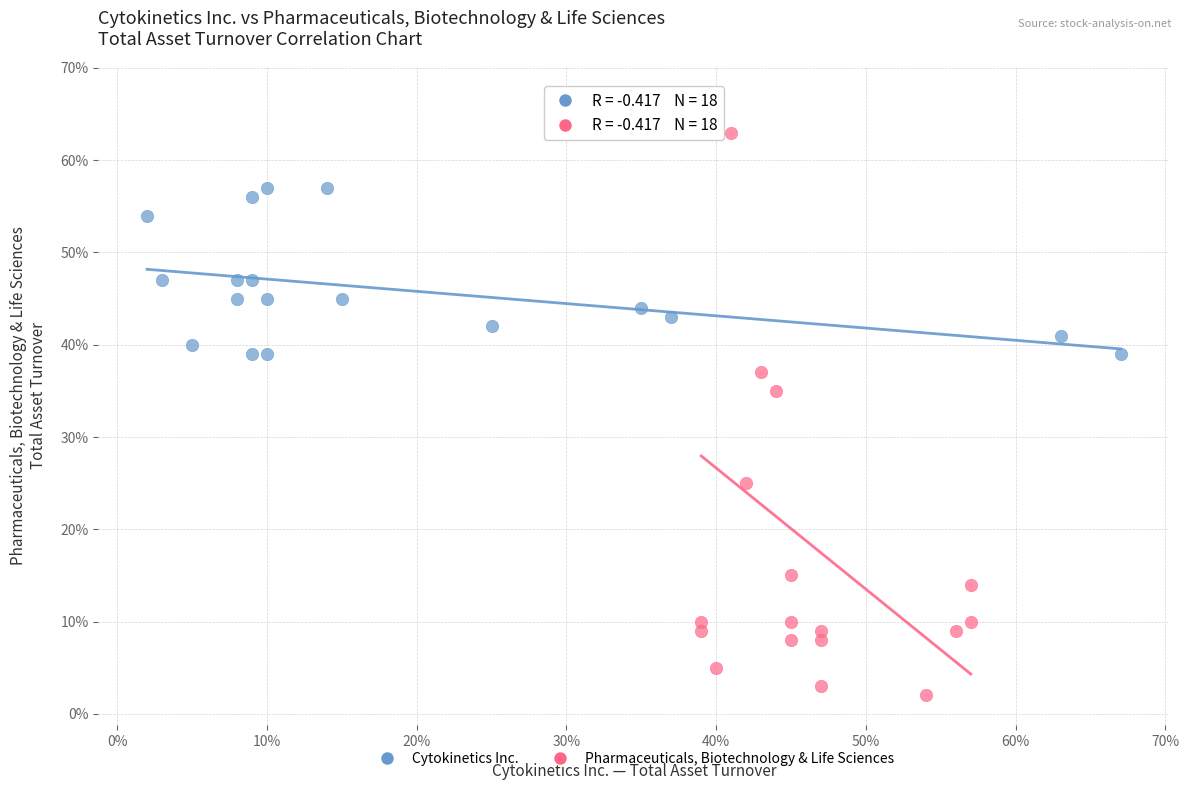

Which series has the largest Y range (max minus min)?

Pharmaceuticals, Biotechnology & Life Sciences